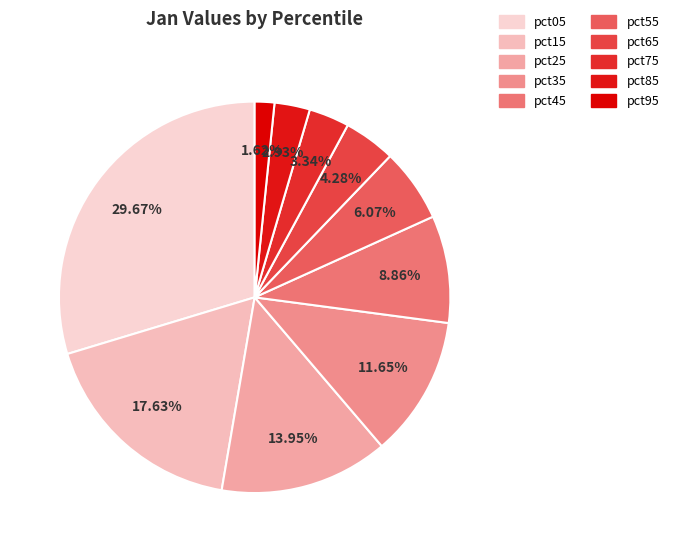

To the nearest percent, what percentage of the pie is pct15?

18%